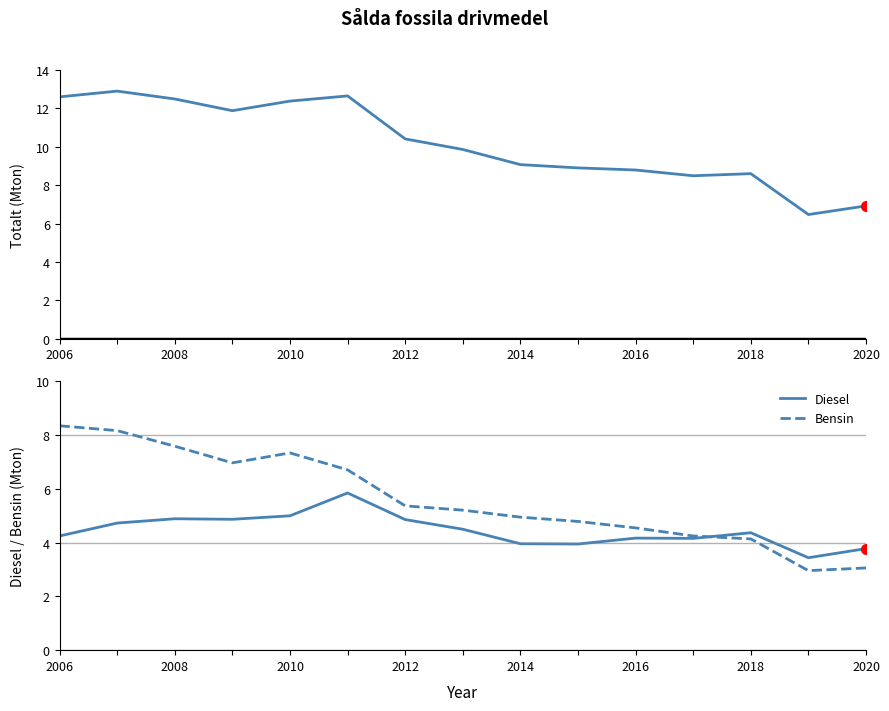

What is the difference between the second highest and second lowest values in the Totalt series?

5.7